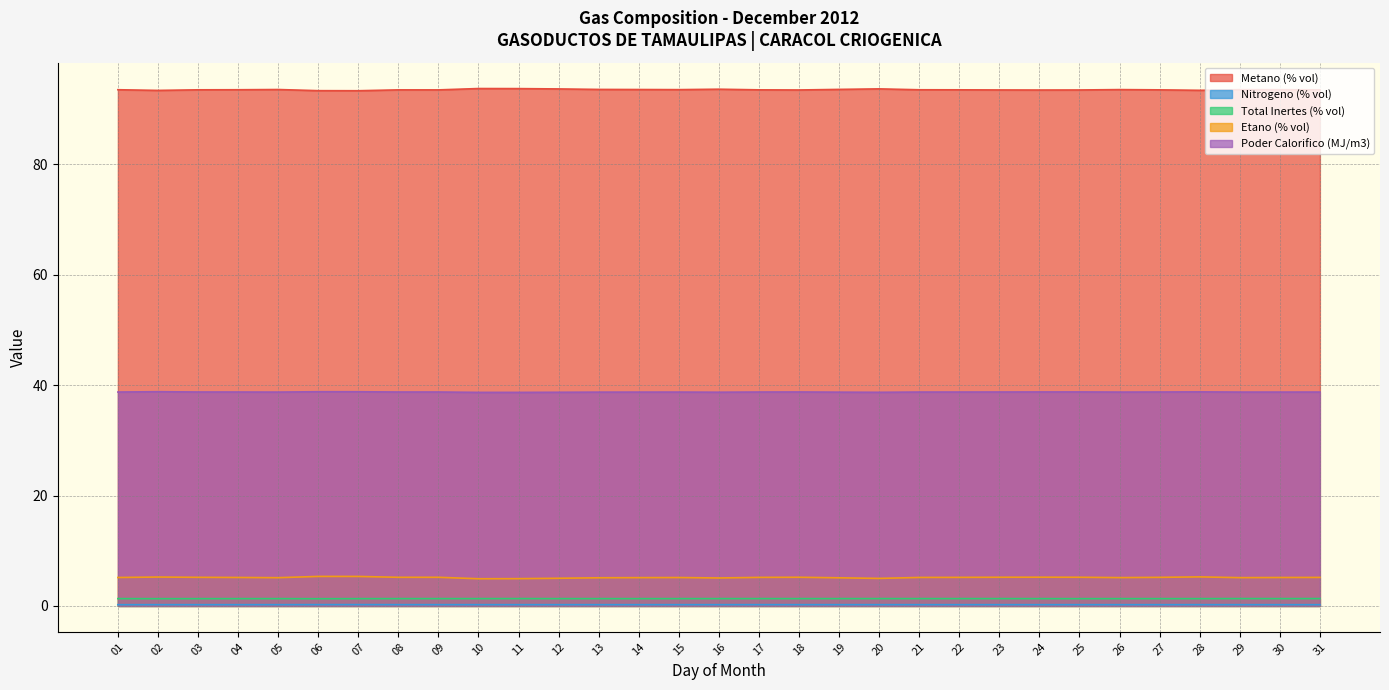

True or false: Metano (% vol) has a value of 144.5 at 28.

False